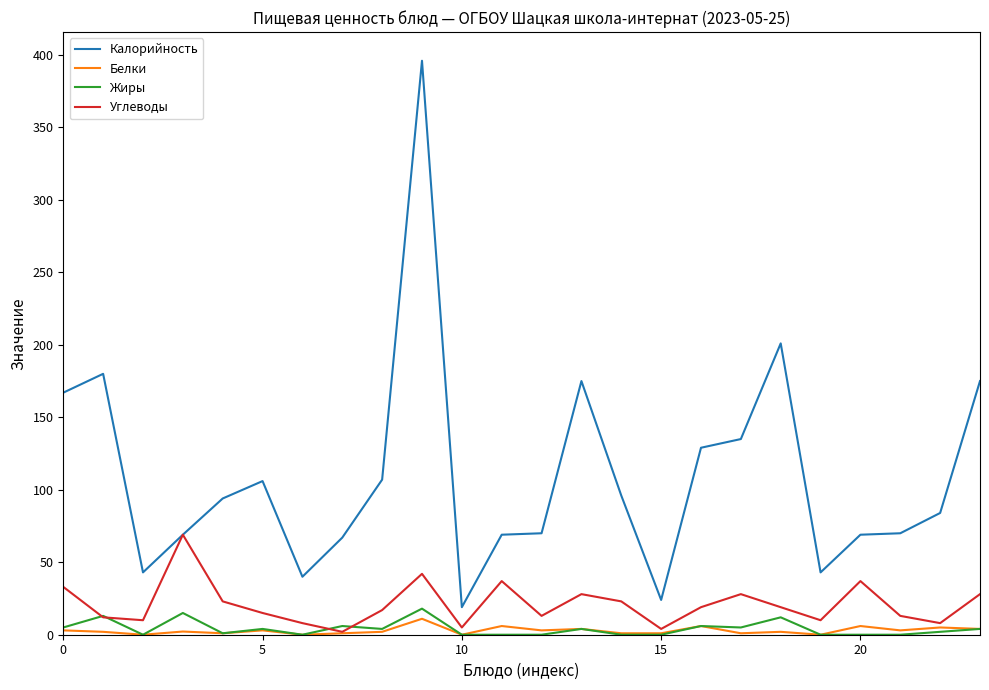

What is the average value of the Жиры series?

4.1